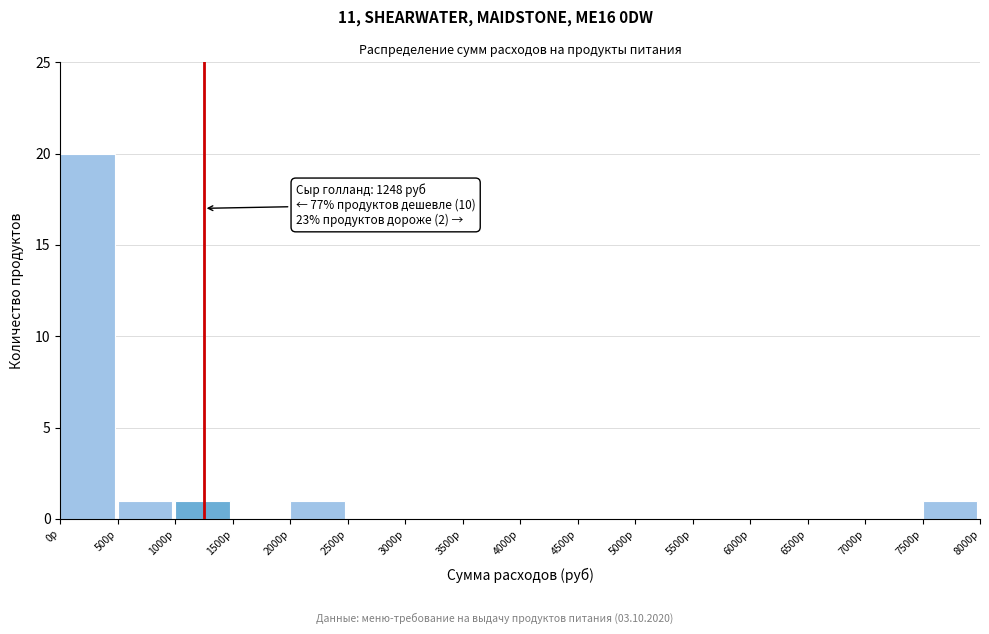

Which range on the x-axis has the tallest bar?

0 to 500